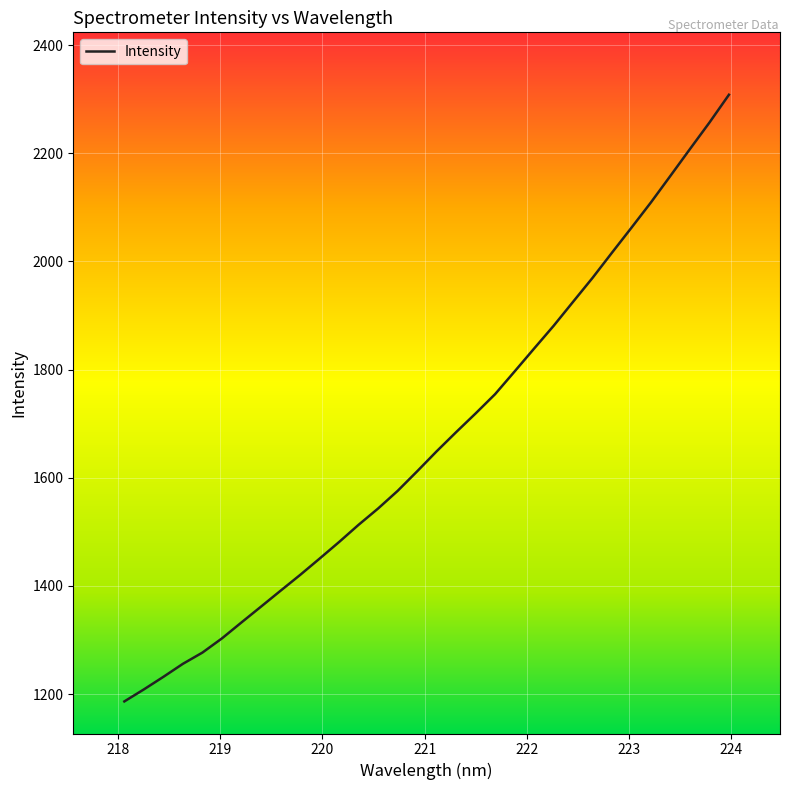

What is the greatest value displayed?

2308.3